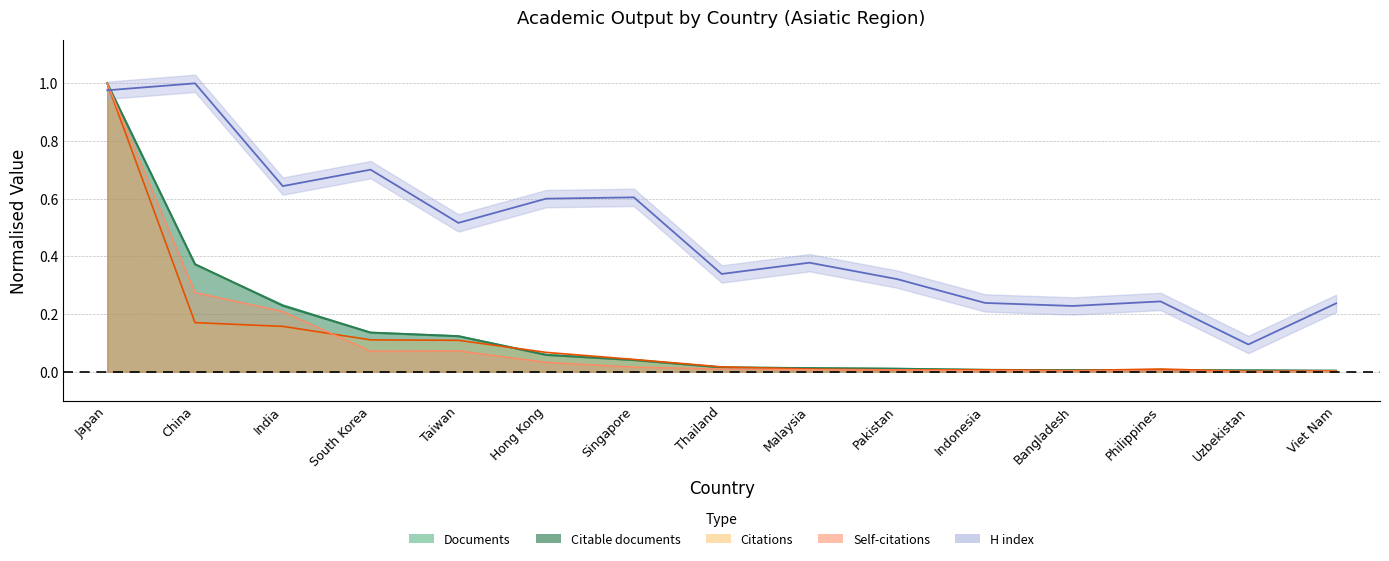

True or false: Documents has a value of 0.1 at Singapore.

False